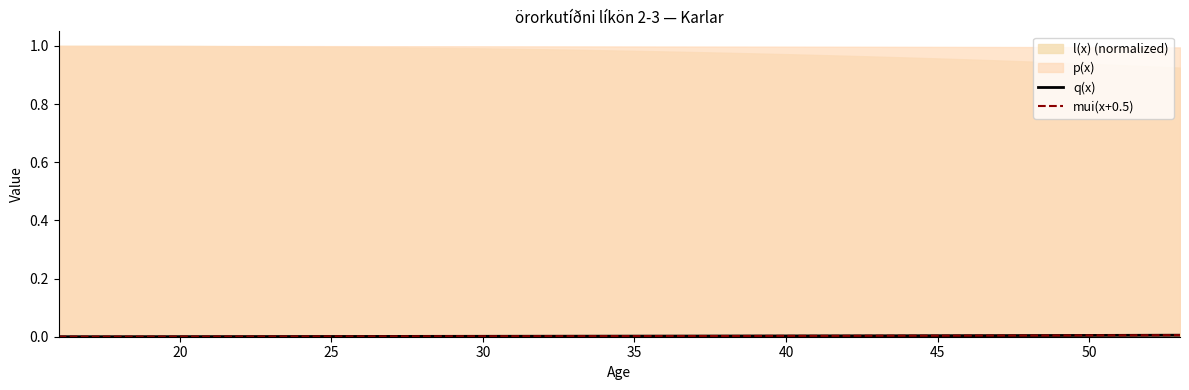

Reading left to right, extract all data points from this chart.

q(x): 0.0	0.0	0.0	0.0	0.0	0.0	0.0	0.0	0.0	0.0	0.0	0.0	0.0	0.0	0.0	0.0	0.0	0.0	0.0	0.0	0.0	0.0	0.0	0.0	0.0	0.0	0.0	0.0	0.0	0.0	0.0	0.0	0.0	0.0	0.0	0.0	0.0	0.0
mui(x+0.5): 0.0	0.0	0.0	0.0	0.0	0.0	0.0	0.0	0.0	0.0	0.0	0.0	0.0	0.0	0.0	0.0	0.0	0.0	0.0	0.0	0.0	0.0	0.0	0.0	0.0	0.0	0.0	0.0	0.0	0.0	0.0	0.0	0.0	0.0	0.0	0.0	0.0	0.0